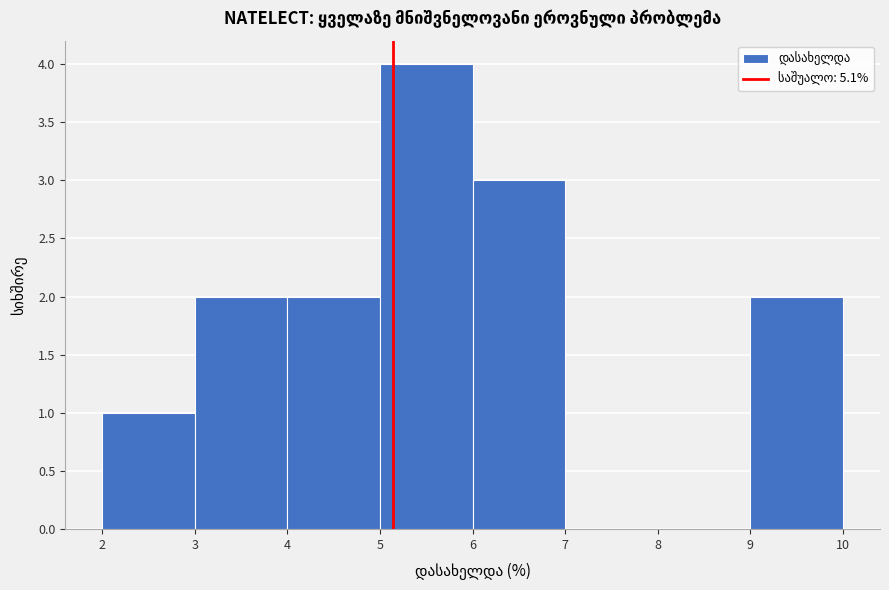

Over which range of the x-axis is the bar tallest?

5 to 6